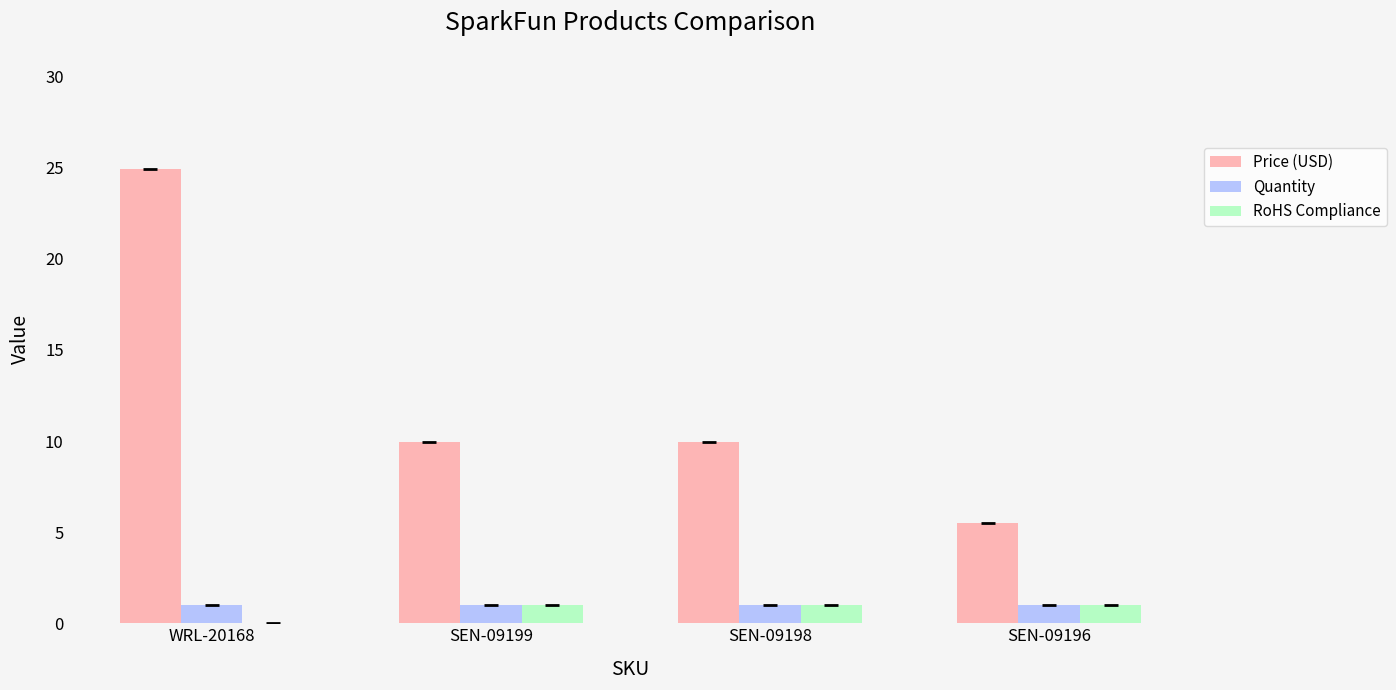

What is the sum of all Quantity values?

4.0